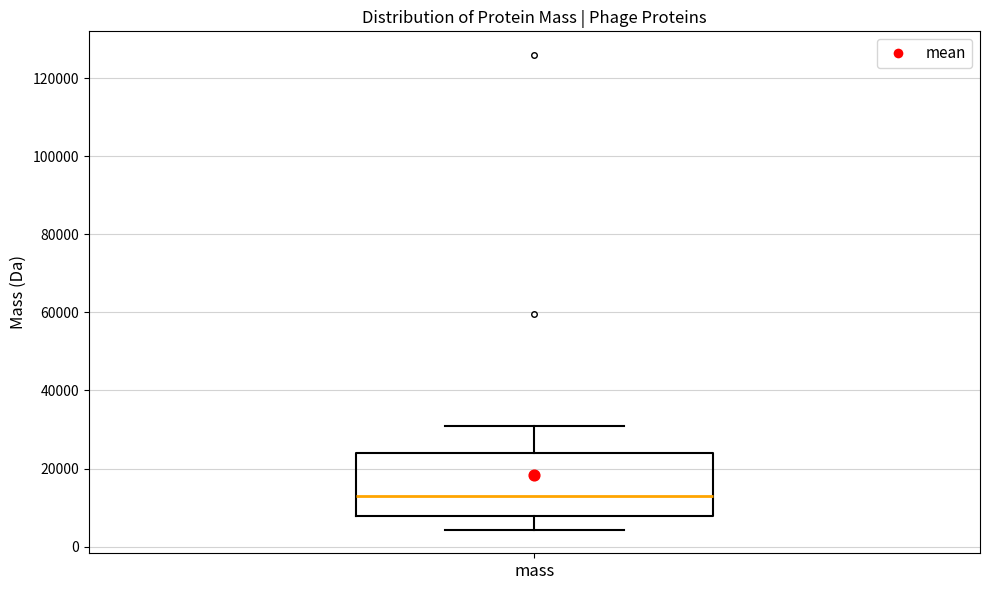

Where does the upper whisker of the box for mass end on the y-axis? The values are not printed on the chart, so give them approximately, as read against the axis.

30000